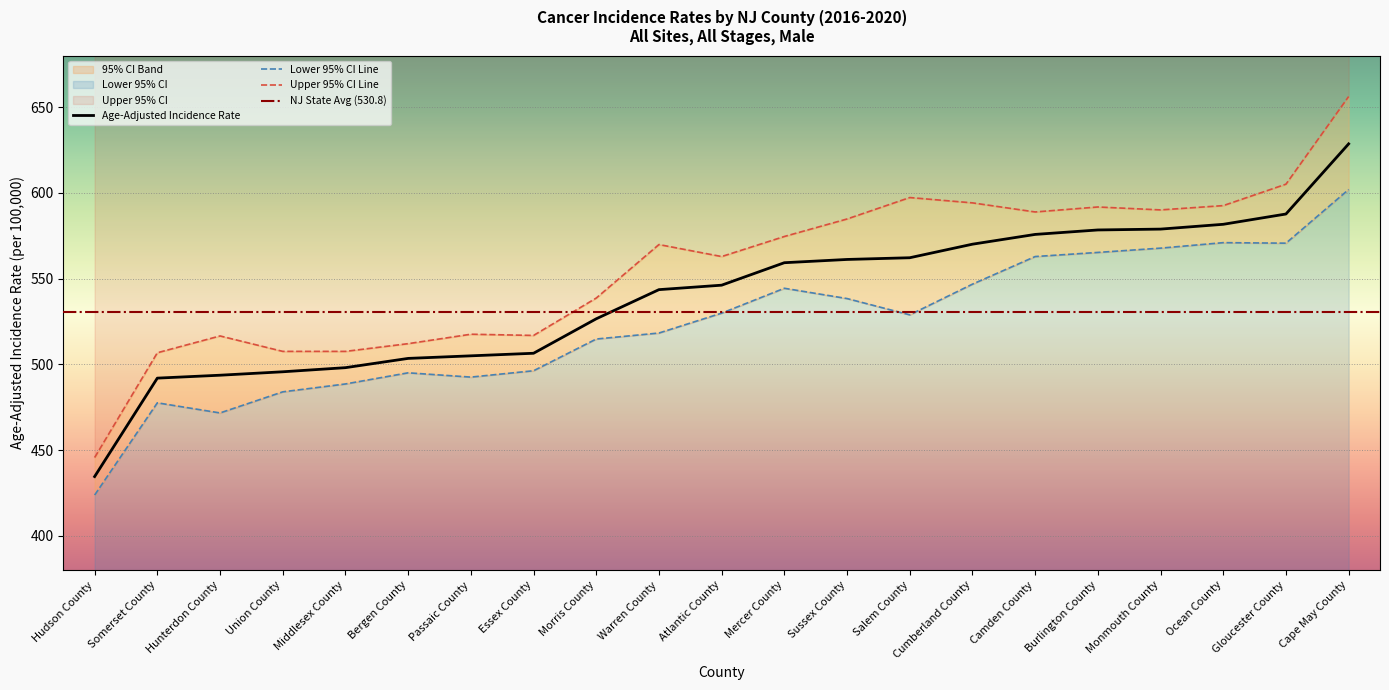

Reading left to right, transcribe all the data shown in this chart.

Age-Adjusted Incidence Rate: 434.6	492.0	493.7	495.7	498.1	503.5	505.0	506.5	526.6	543.6	546.2	559.3	561.2	562.2	570.1	575.8	578.4	578.9	581.7	587.7	628.6
Lower 95% CI: 423.8	477.6	471.7	484.0	488.6	495.1	492.6	496.3	514.8	518.3	529.9	544.4	538.4	528.9	546.8	562.9	565.3	567.8	571.0	570.7	602.0
Upper 95% CI: 445.7	506.8	516.6	507.6	507.6	512.1	517.6	516.9	538.7	569.9	562.9	574.6	584.8	597.3	594.2	588.9	591.8	590.1	592.6	605.1	656.2